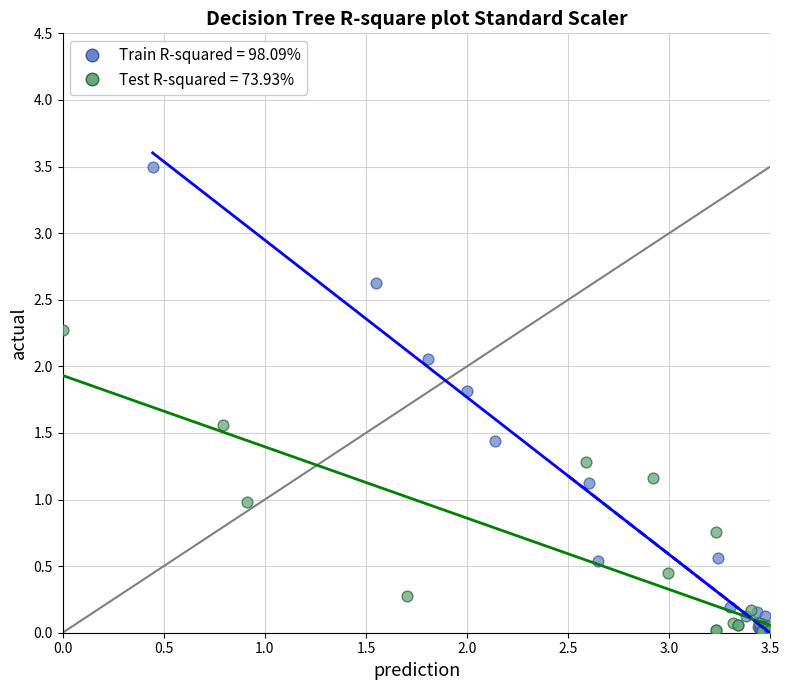

Which series has the widest spread of Y values?

Train R-squared = 98.09%